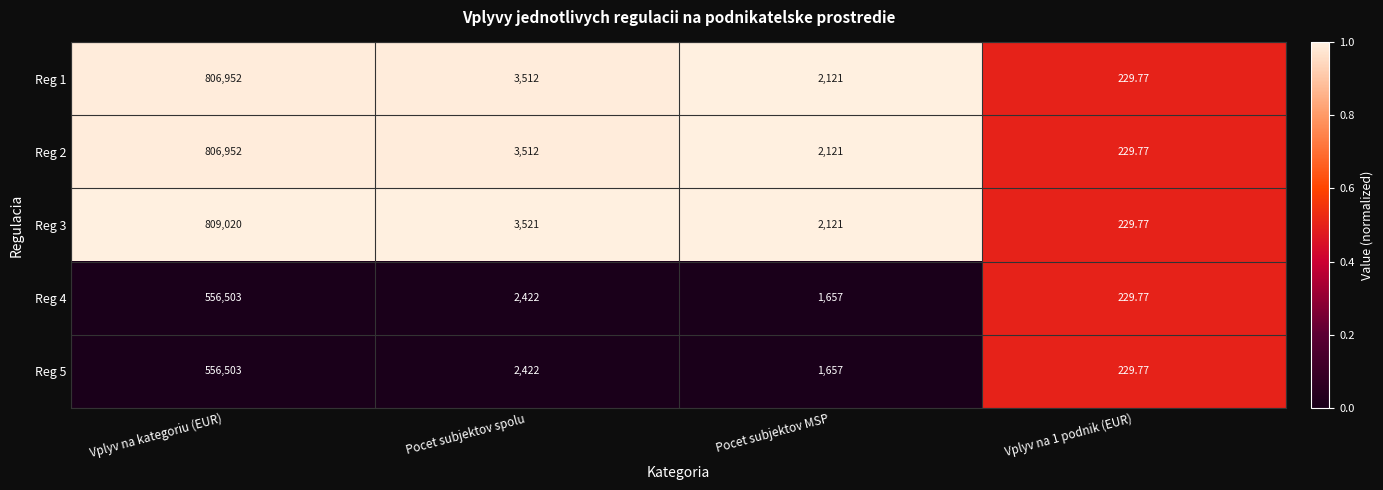

At which label does Reg 2 reach its peak?

Vplyv na kategoriu (EUR)